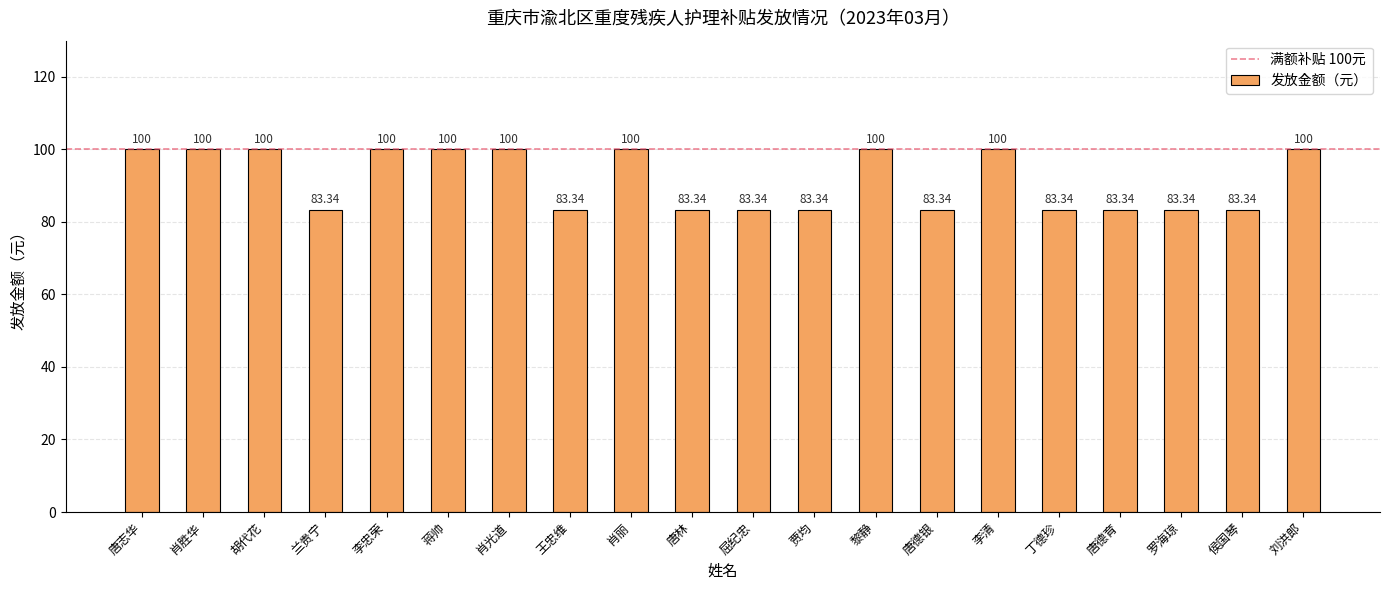

What is the label of the 2nd bar from the right?

侯国琴